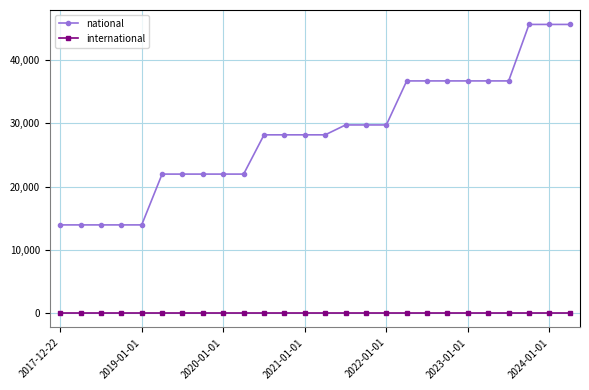

List the series in order of their peak value, lowest first.

international, national